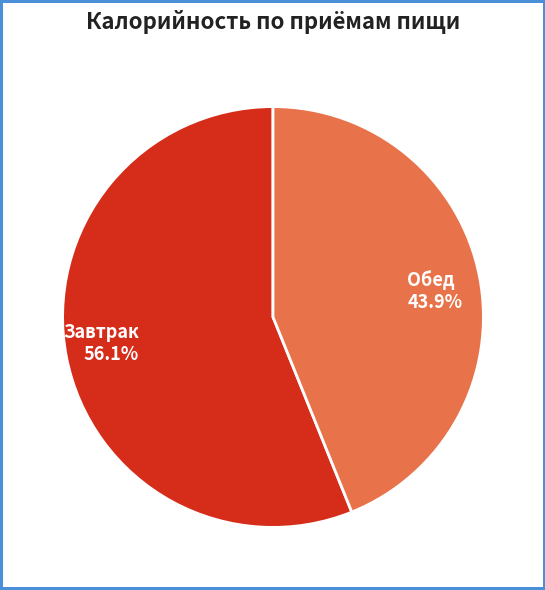

What is the smallest slice in the pie chart?

Обед 43.9%